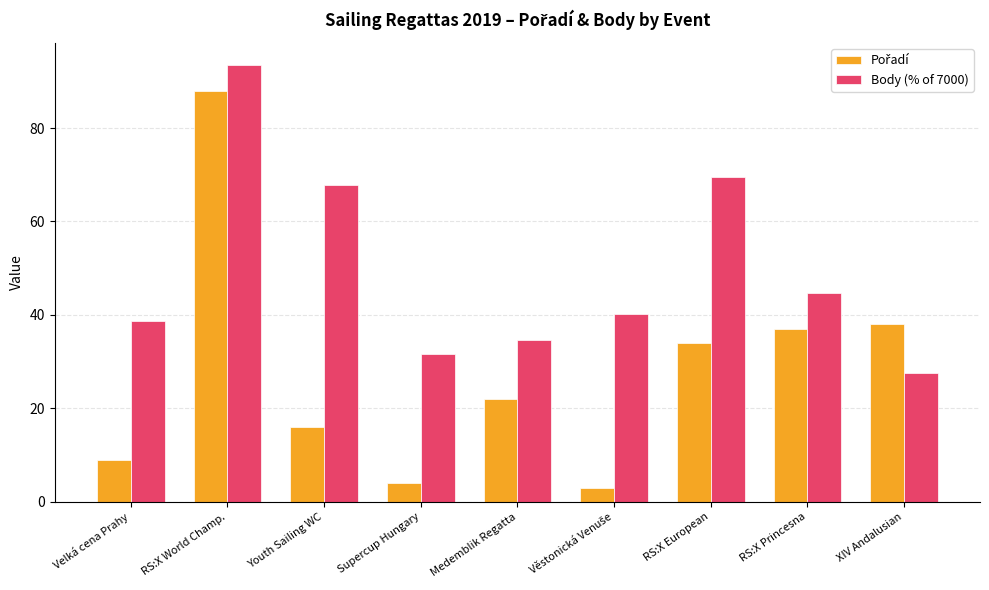

What is the difference between the maximum and minimum values in the Body (% of 7000) series?

65.9